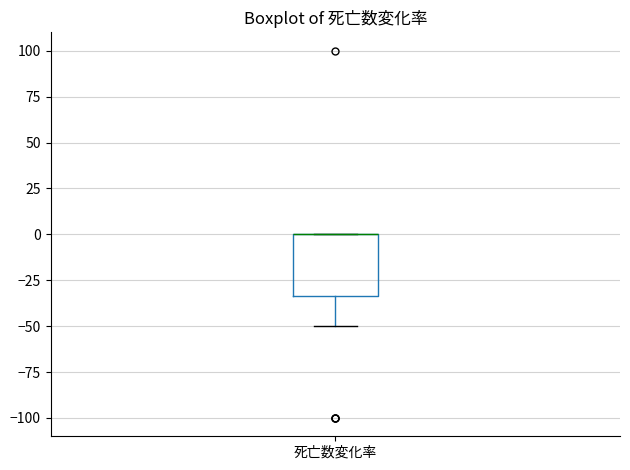

Read this box plot against the y-axis: the position of the median line, the range covered by the box, and the ends of both whiskers. The values are not printed on the chart, so give them approximately, as read against the axis.

median 0 (drawn on the box's upper edge), box -35 to 0, whiskers -50 to 0